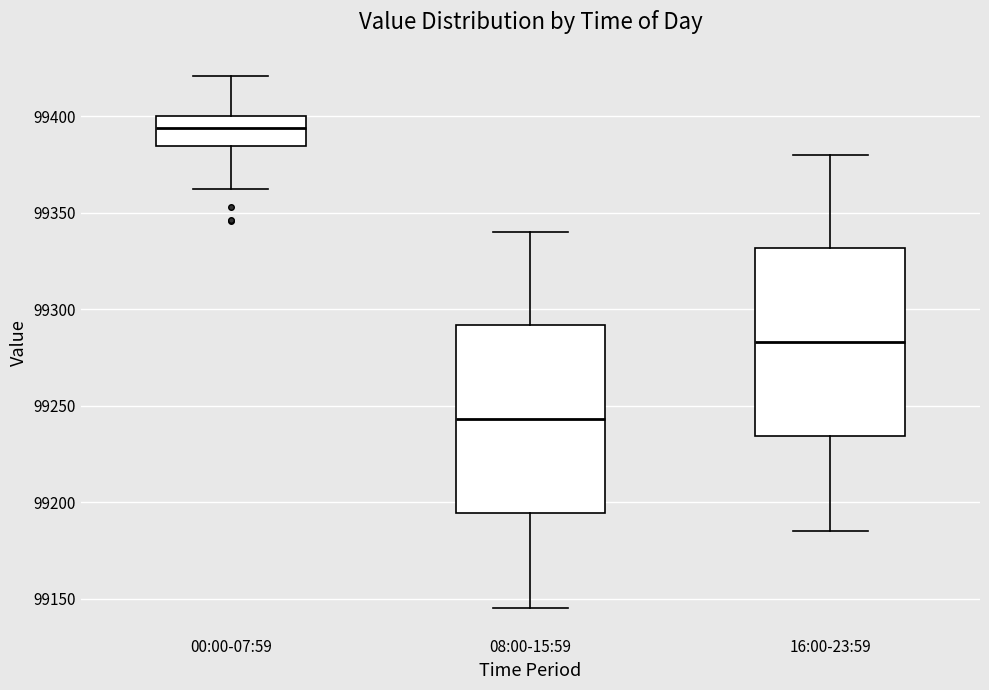

Reading left to right, transcribe this box plot: for each box, give where its median line is, the range the box spans, and where its two whiskers end, as read against the y-axis. The values are not printed on the chart, so give them approximately, as read against the axis.

00:00-07:59: median 99395, box 99385 to 99400, whiskers 99360 to 99420
08:00-15:59: median 99245, box 99195 to 99290, whiskers 99145 to 99340
16:00-23:59: median 99285, box 99235 to 99330, whiskers 99185 to 99380